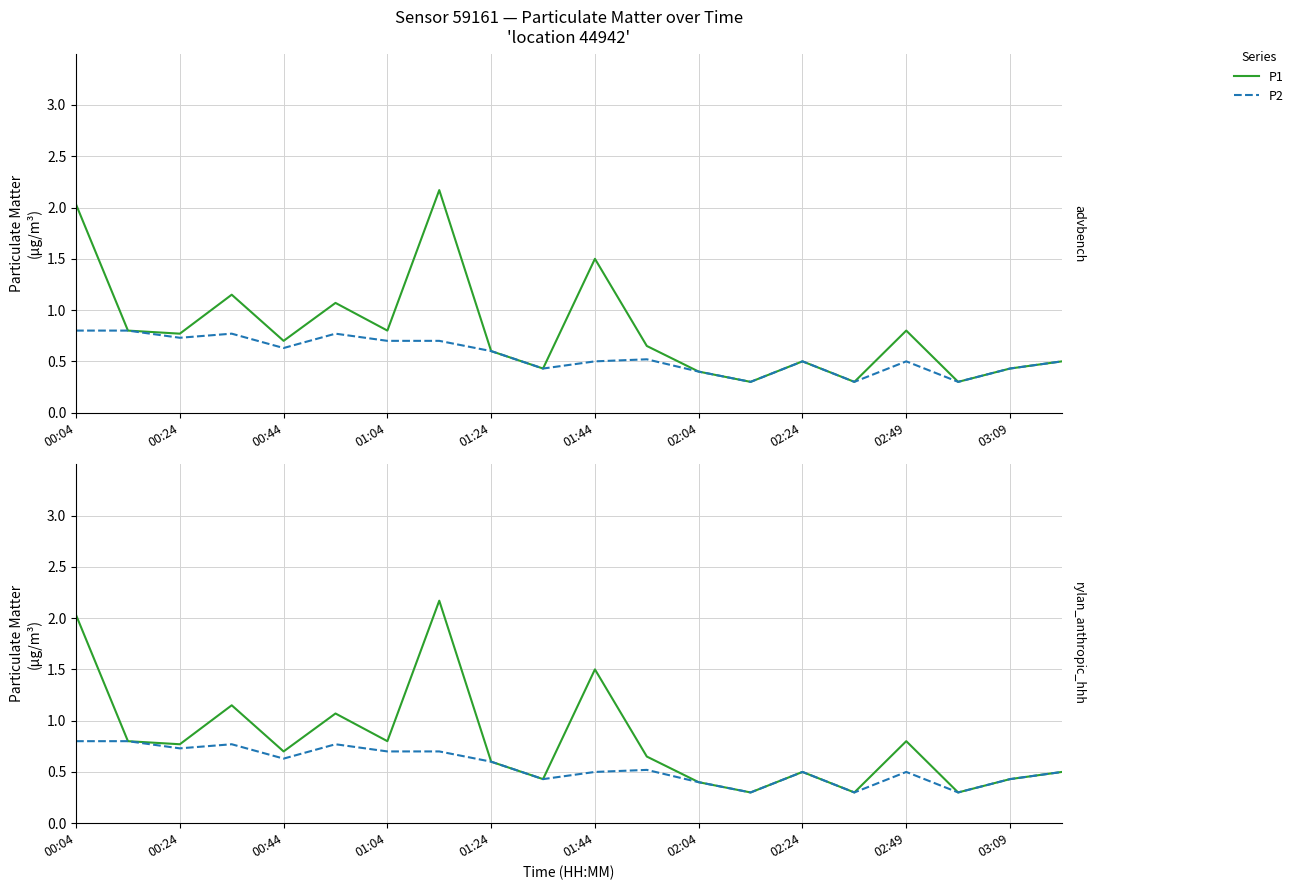

Between 01:04 and 02:49, which series saw the biggest shift?

P2